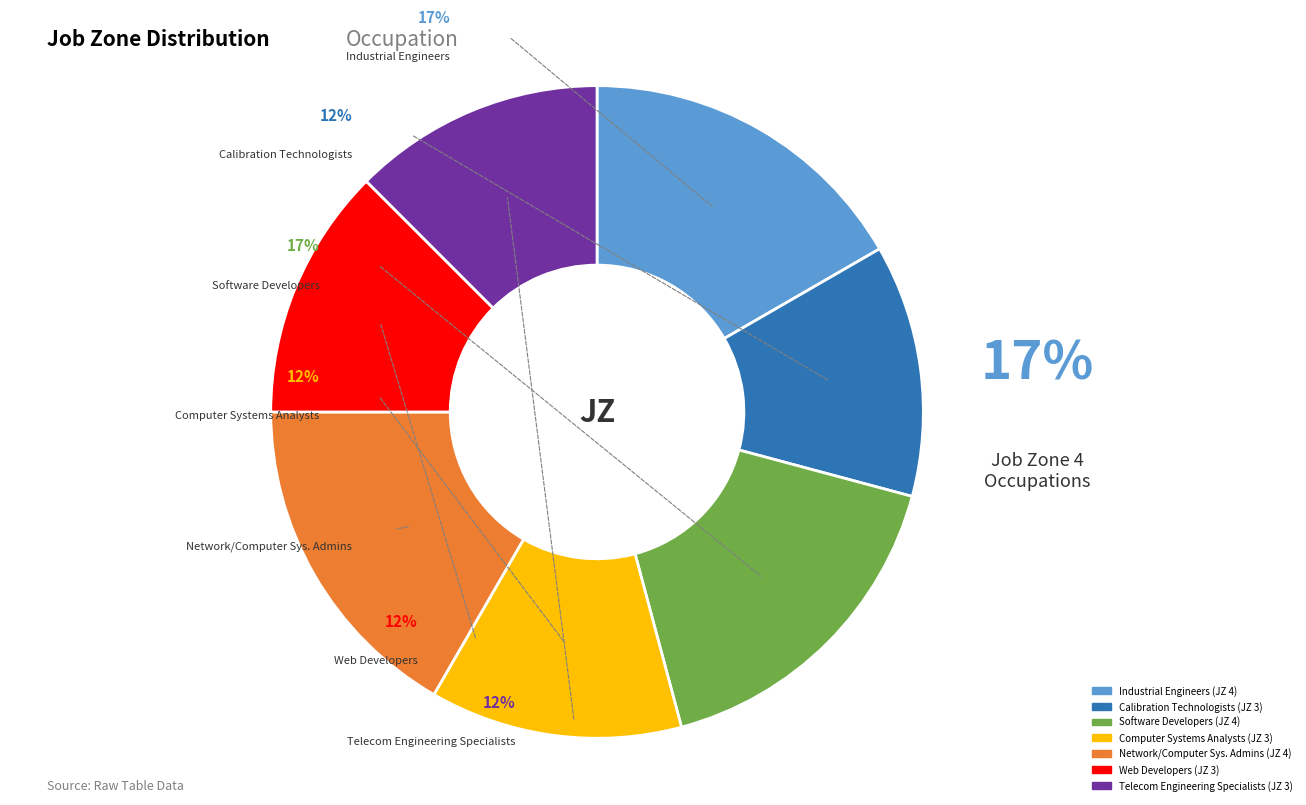

Is it true that Telecommunications Engineering Specialists is 24% of the pie?

False